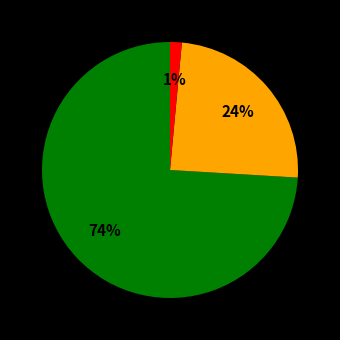

To the nearest percent, what is the average slice percentage?

33%